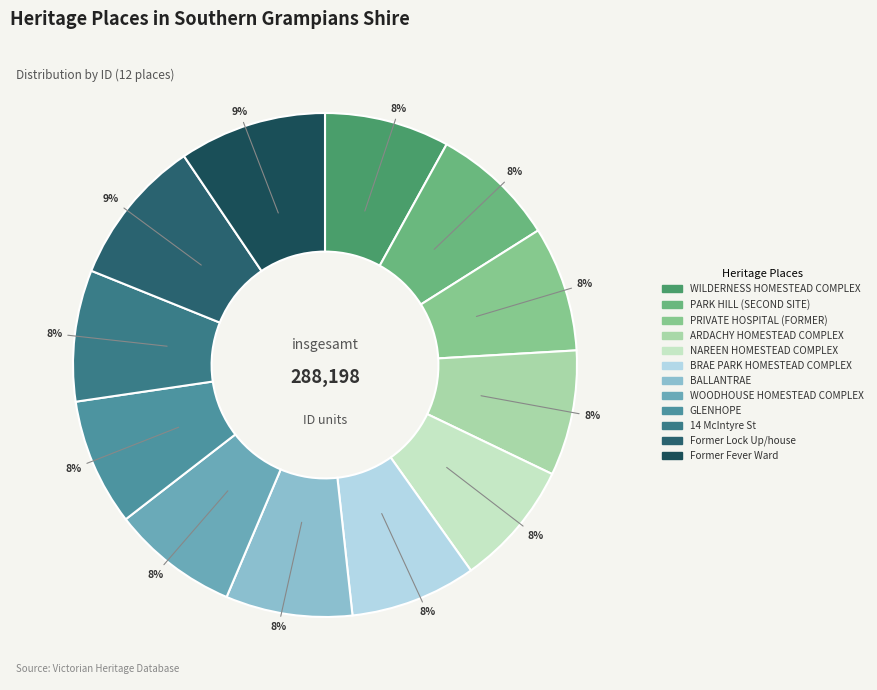

Does WILDERNESS HOMESTEAD COMPLEX account for over 50% of the chart?

No